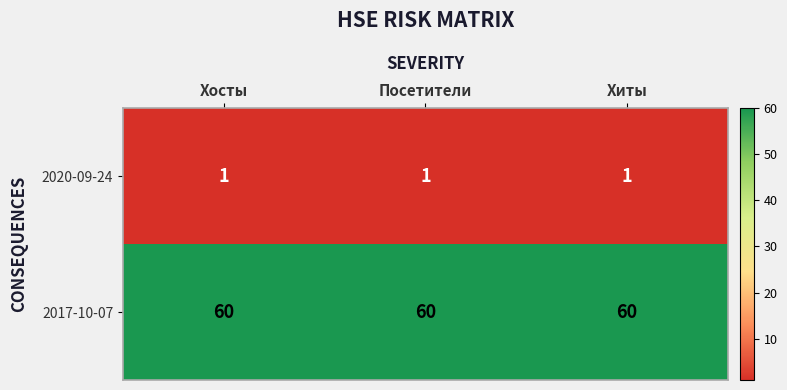

Which series has the largest total across all categories?

2017-10-07